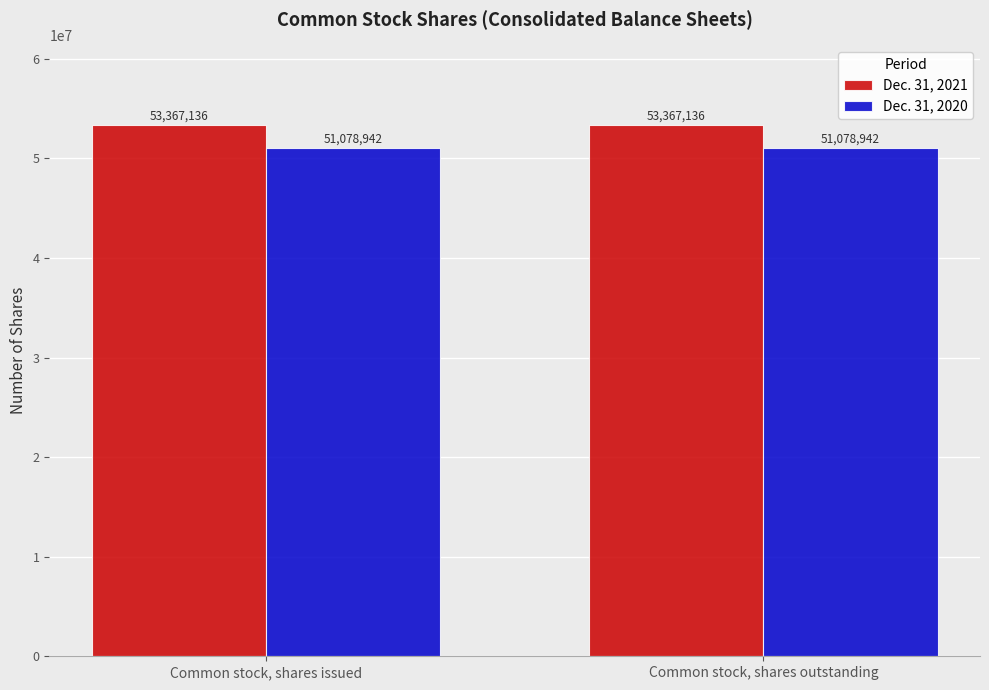

Read the Dec. 31, 2020 value at Common stock, shares outstanding.

51078942